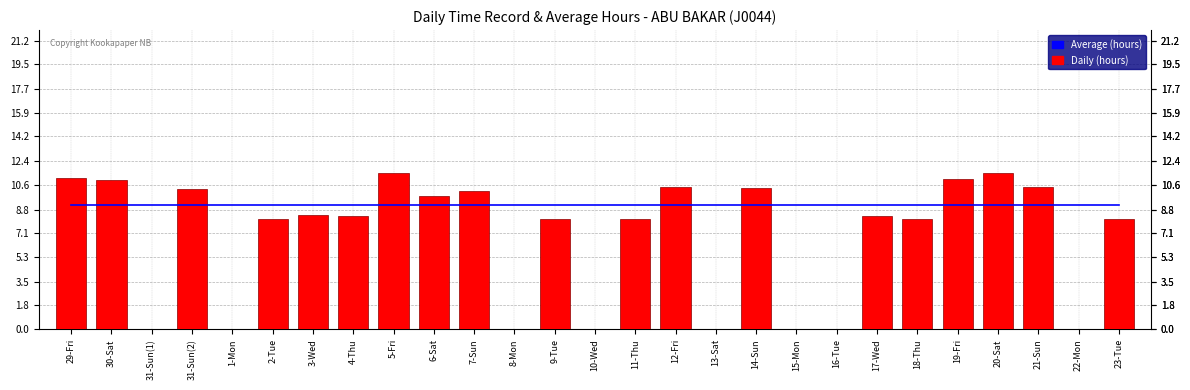

Reading left to right, list all the values displayed in this chart.

Average (hours): 29-Fri=9.1	30-Sat=9.1	31-Sun(1)=9.1	31-Sun(2)=9.1	1-Mon=9.1	2-Tue=9.1	3-Wed=9.1	4-Thu=9.1	5-Fri=9.1	6-Sat=9.1	7-Sun=9.1	8-Mon=9.1	9-Tue=9.1	10-Wed=9.1	11-Thu=9.1	12-Fri=9.1	13-Sat=9.1	14-Sun=9.1	15-Mon=9.1	16-Tue=9.1	17-Wed=9.1	18-Thu=9.1	19-Fri=9.1	20-Sat=9.1	21-Sun=9.1	22-Mon=9.1	23-Tue=9.1
Daily (hours): 29-Fri=11.1	30-Sat=11.0	31-Sun(1)=0.0	31-Sun(2)=10.3	1-Mon=0.0	2-Tue=8.1	3-Wed=8.4	4-Thu=8.3	5-Fri=11.5	6-Sat=9.8	7-Sun=10.2	8-Mon=0.0	9-Tue=8.1	10-Wed=0.0	11-Thu=8.1	12-Fri=10.4	13-Sat=0.0	14-Sun=10.4	15-Mon=0.0	16-Tue=0.0	17-Wed=8.3	18-Thu=8.1	19-Fri=11.1	20-Sat=11.5	21-Sun=10.4	22-Mon=0.0	23-Tue=8.1